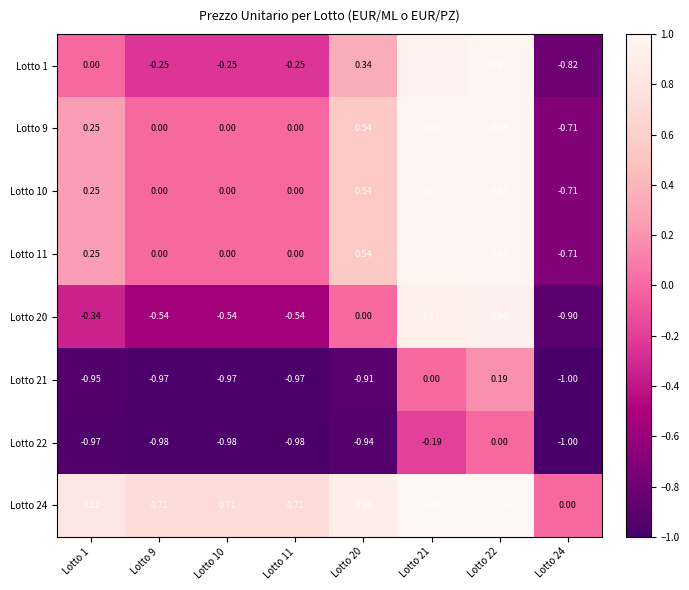

Is the value of Lotto 1 at Lotto 9 greater than the value of Lotto 24 at Lotto 10?

No